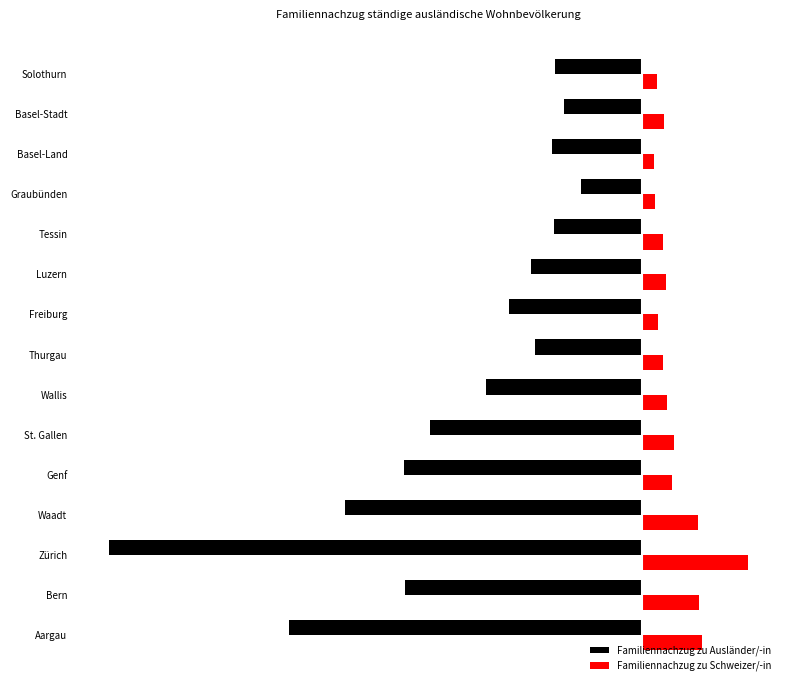

What are all the series names shown in the legend?

Familiennachzug zu Ausländer/-in, Familiennachzug zu Schweizer/-in